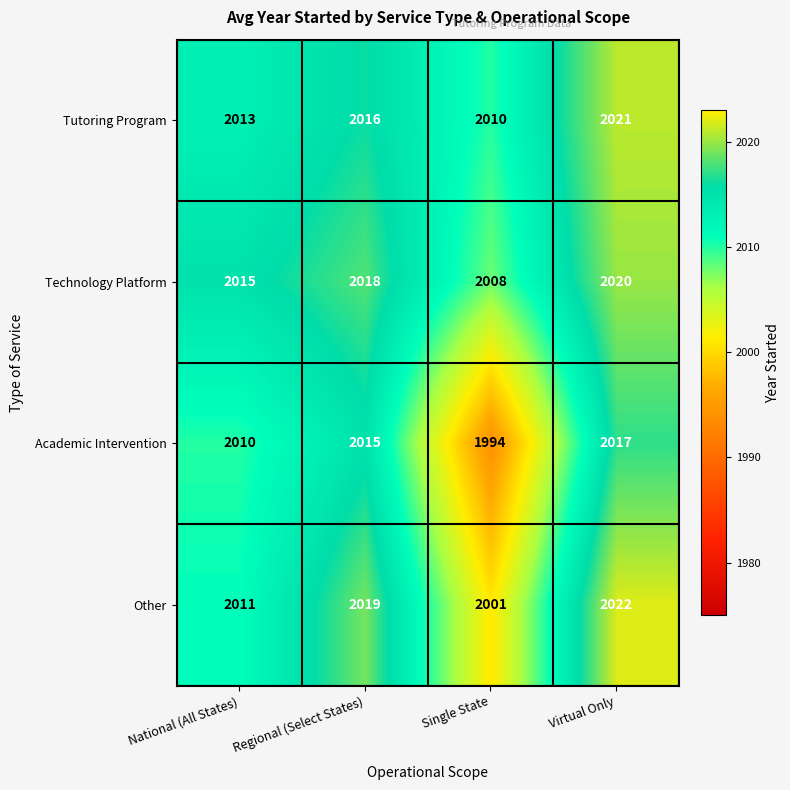

The value of Other at Regional (Select States) is 2019. True or false?

True